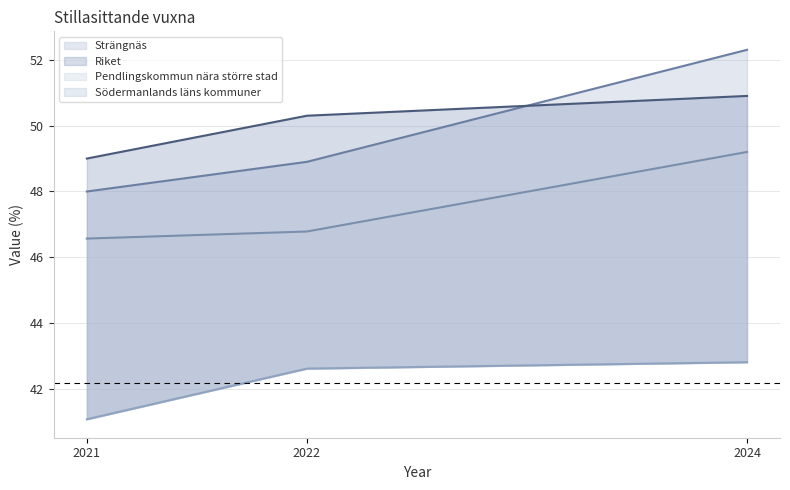

What is the smallest value displayed?

41.1